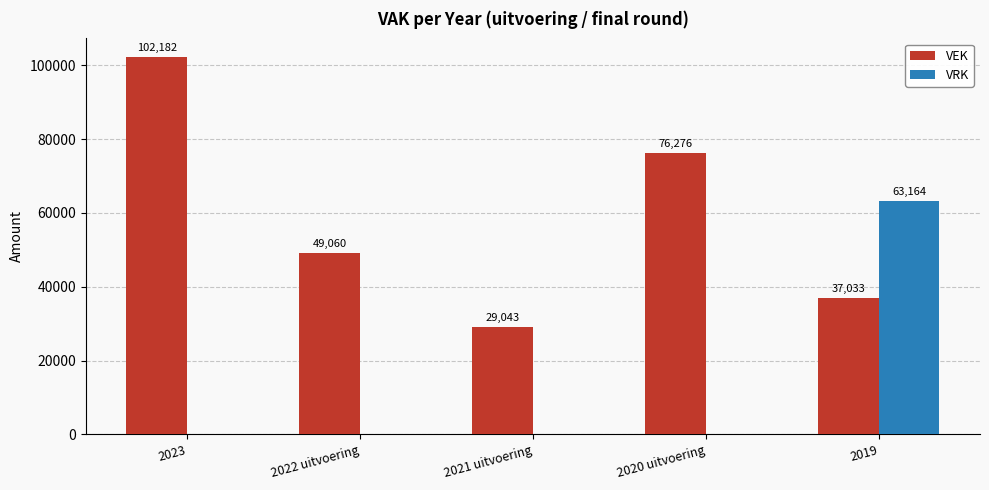

What is the spread (max minus min) of values at 2022 uitvoering?

49060